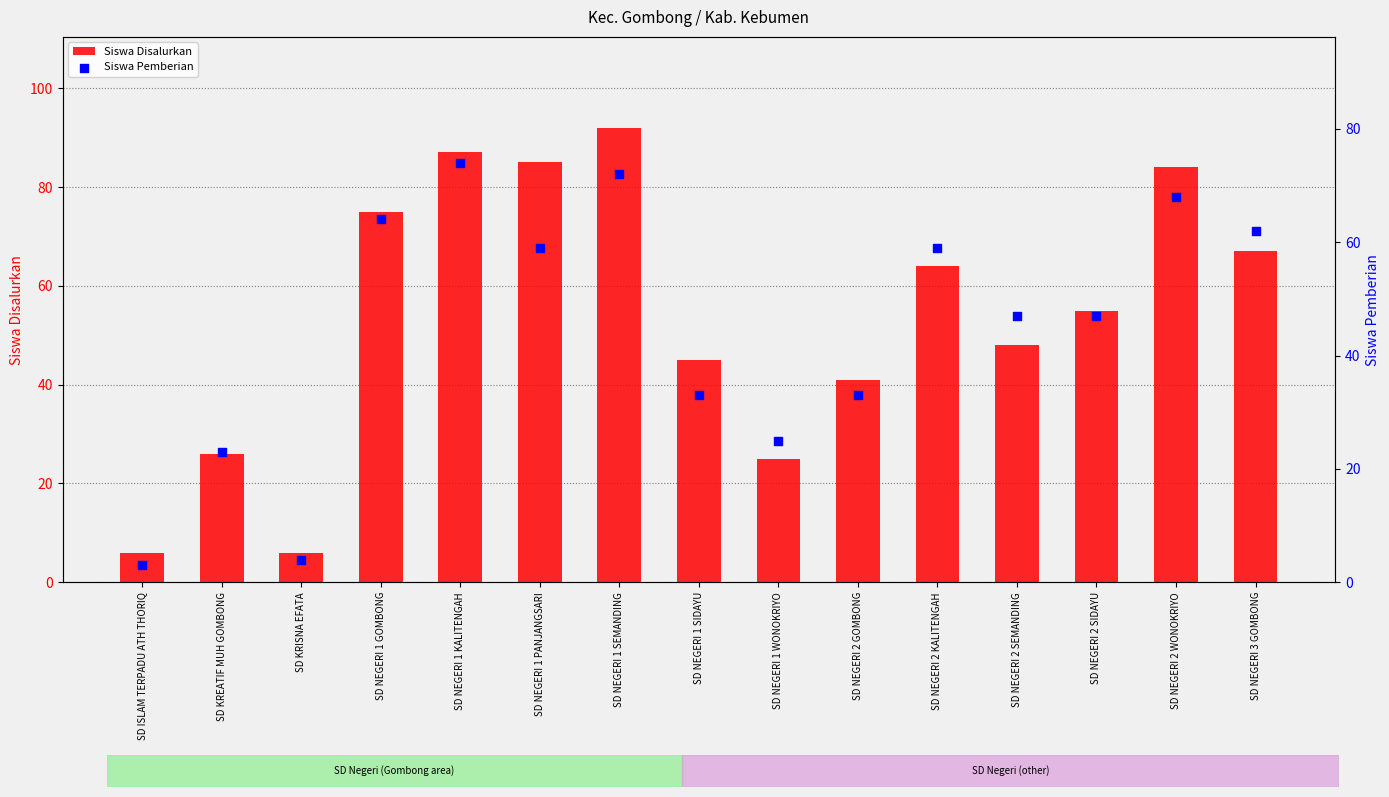

At which category is the sum across all series the highest?

SD NEGERI 1 SEMANDING